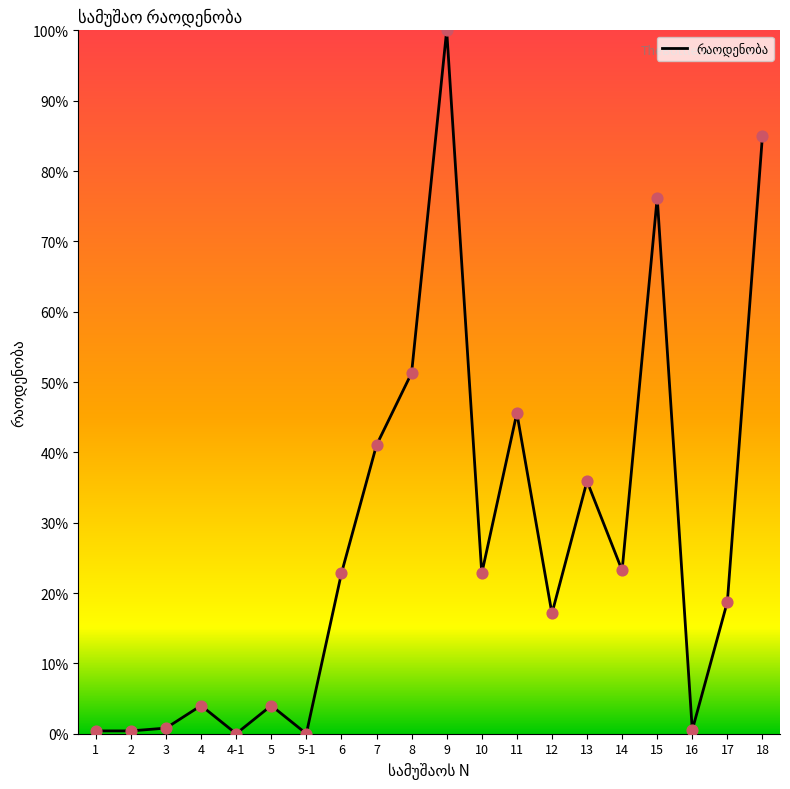

Which has a higher value, 13 or 9?

9